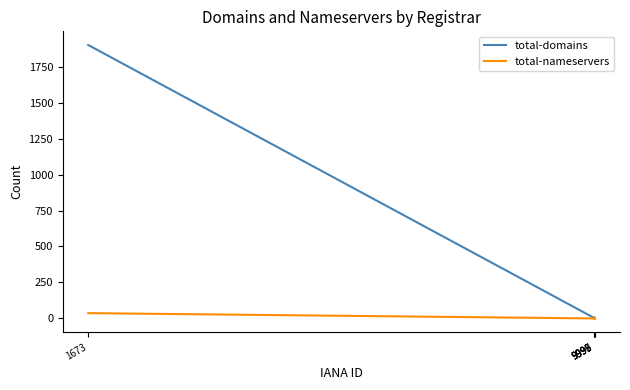

Does the chart display data point markers on the line(s)?

No